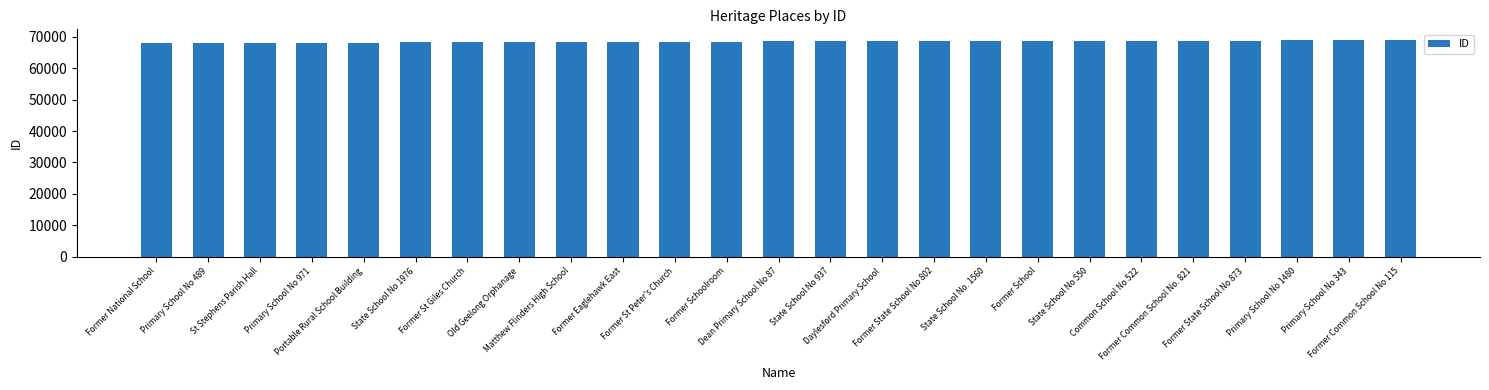

What is the average value?

68490